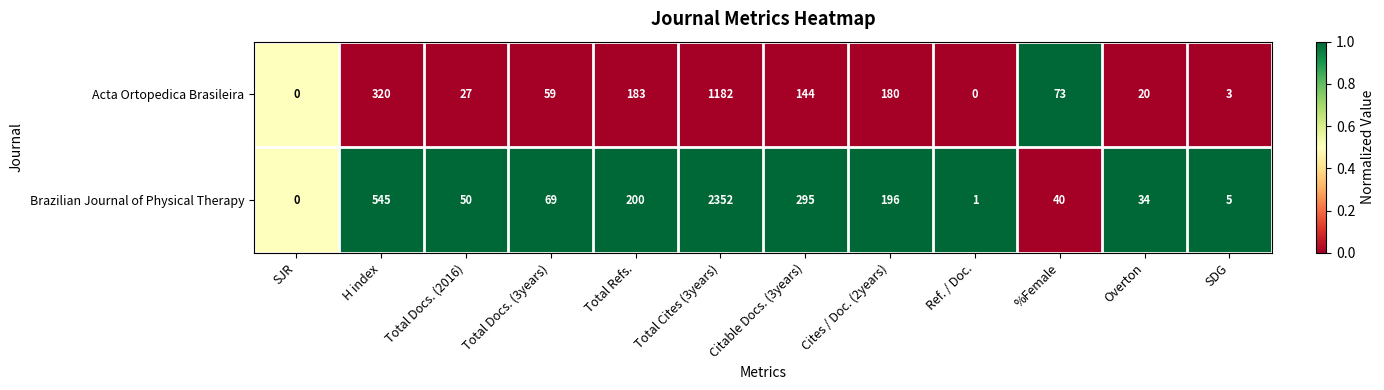

How many values in Acta Ortopedica Brasileira are above zero?

10